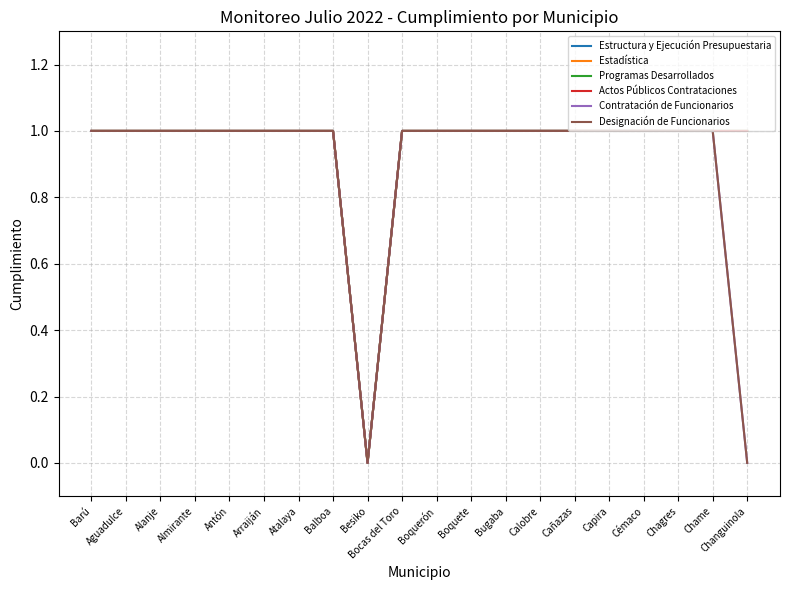

What is the total value across all series at Almirante?

6